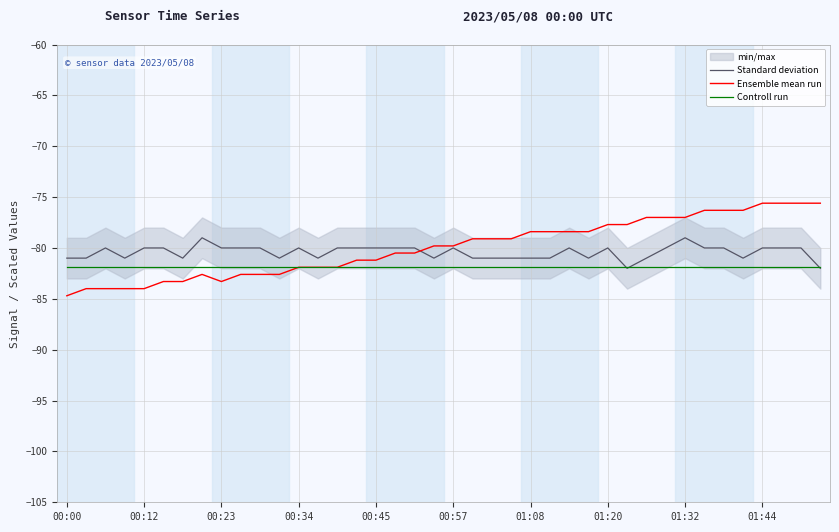

What is the value of the Ensemble mean run point at the 33rd from the left?

-77.0